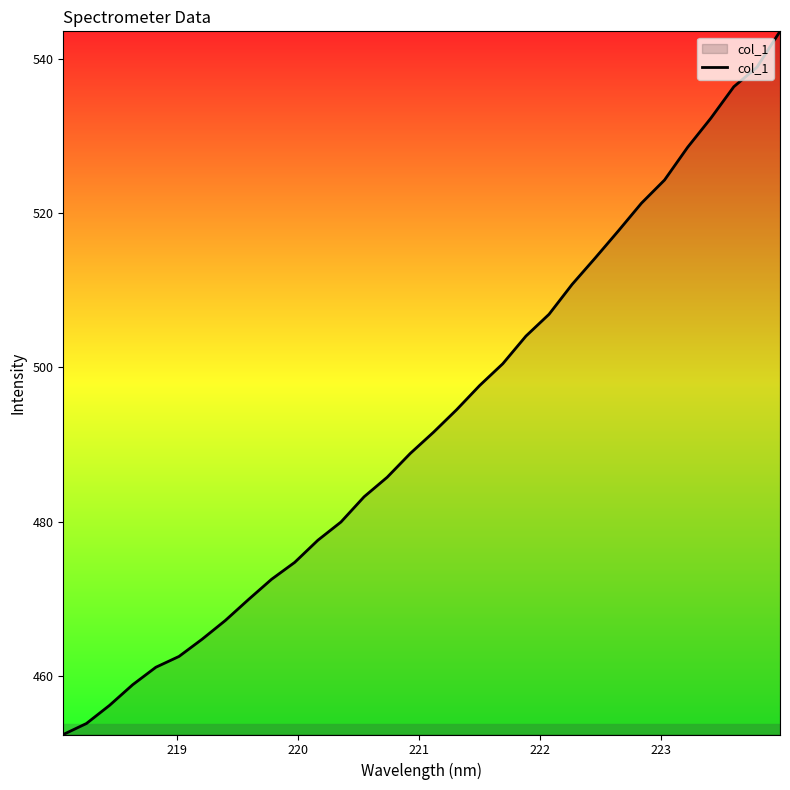

What is the difference between the second highest and second lowest values?

85.0